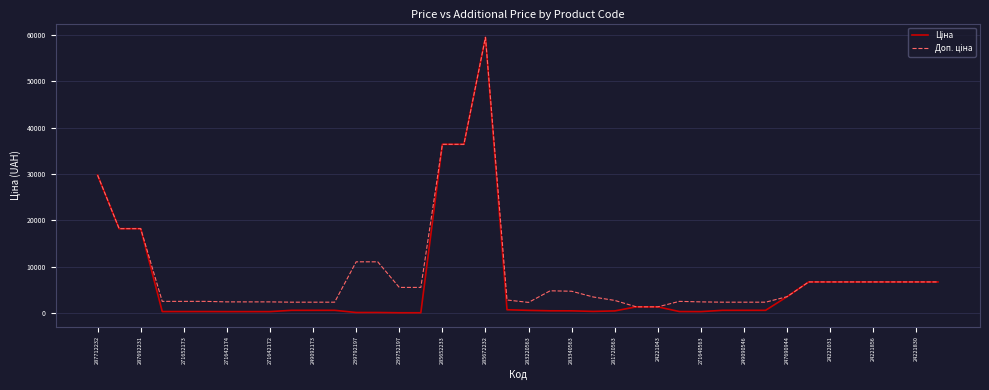

Is this an area chart (filled region under the line)?

No